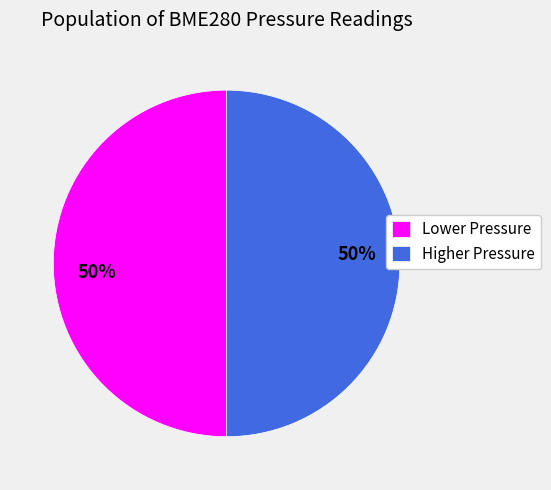

What is the ratio of the value at Lower Pressure to the value at Higher Pressure?

1.0